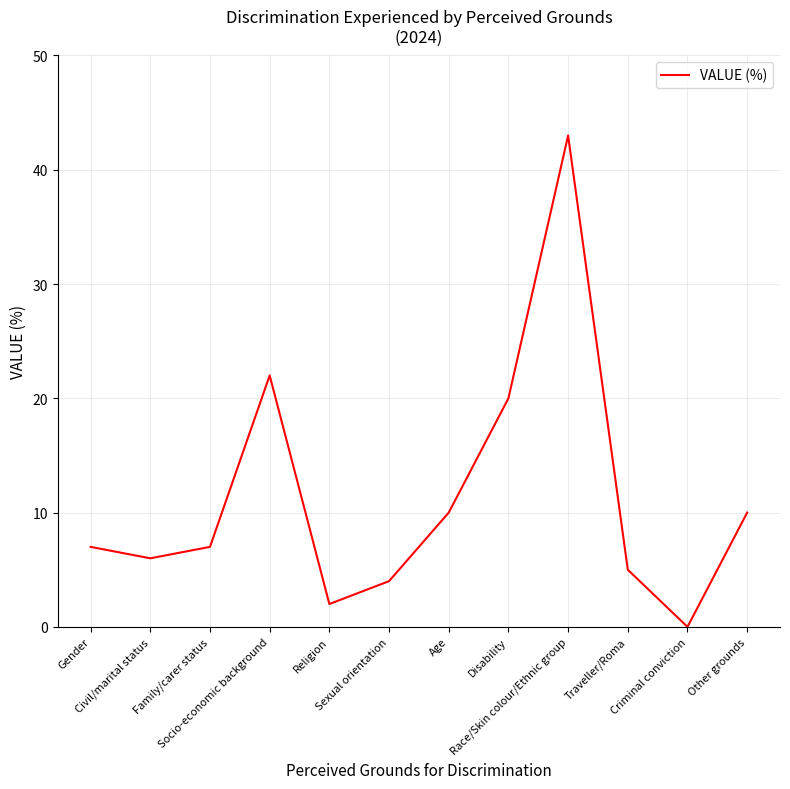

What is the difference between the values at Gender and Traveller/Roma?

2